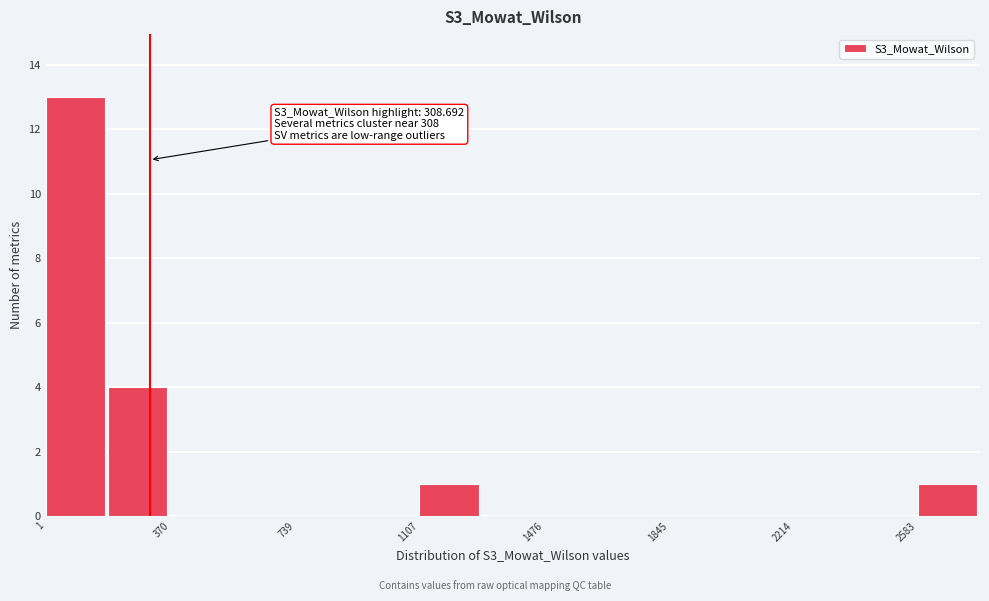

Read against the x-axis, roughly where is the centre of the tallest bar?

100